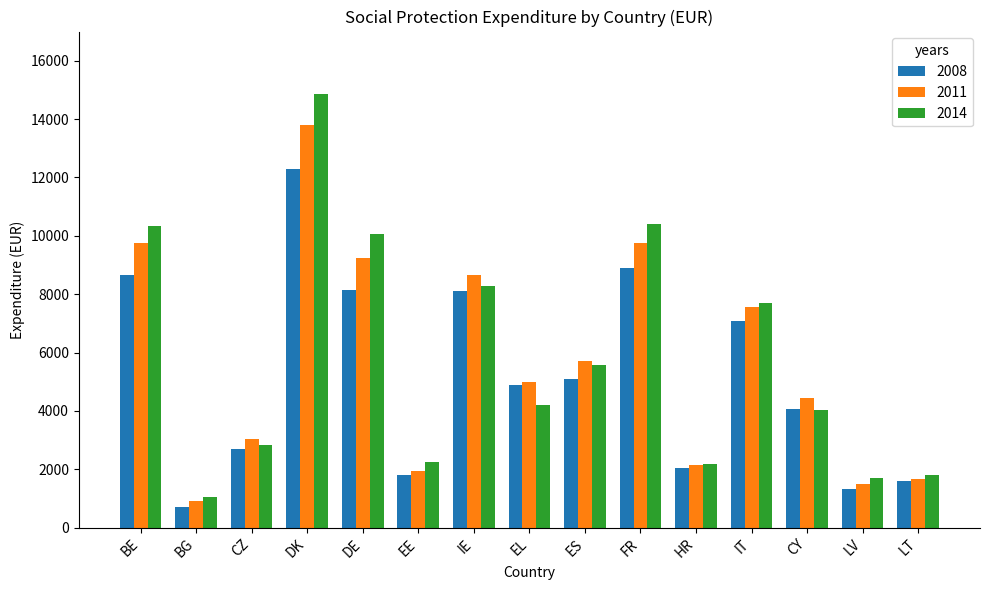

List the series in order of their peak value, lowest first.

2008, 2011, 2014